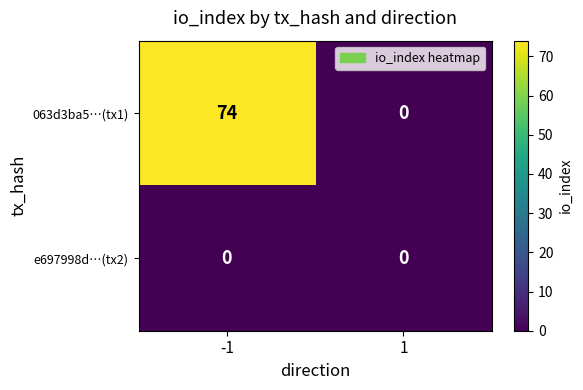

How many positive values does the 063d3ba5…(tx1) series have?

1